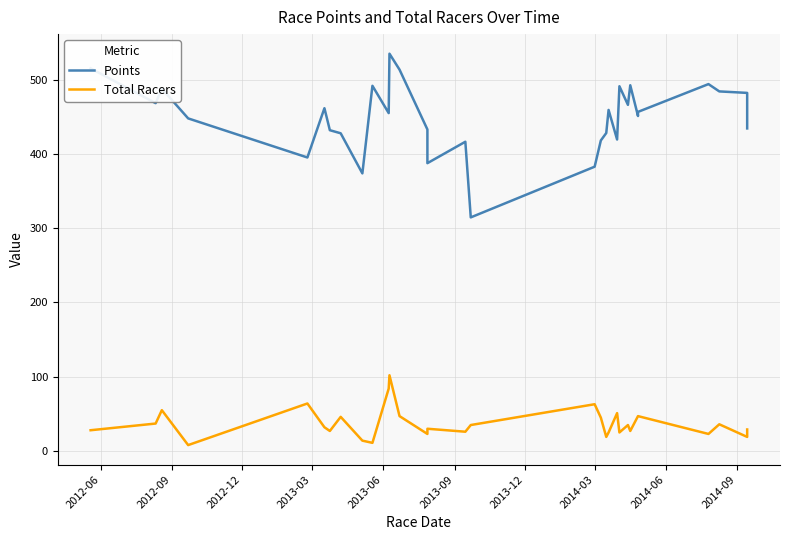

What is the value of the Points point at the 27th from the left?

456.5